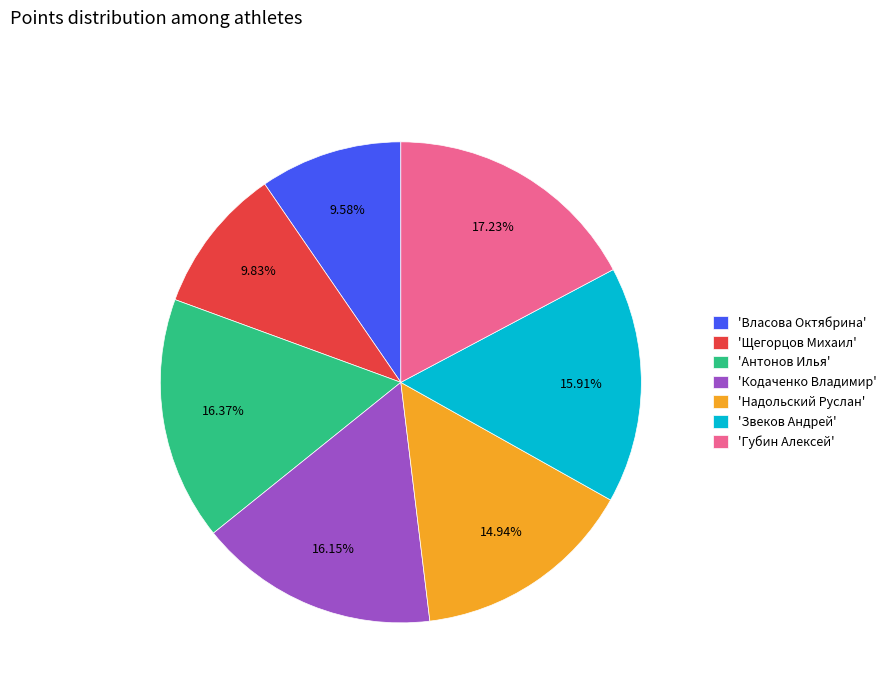

To the nearest percent, what is the difference between the largest and smallest slice percentages?

8%